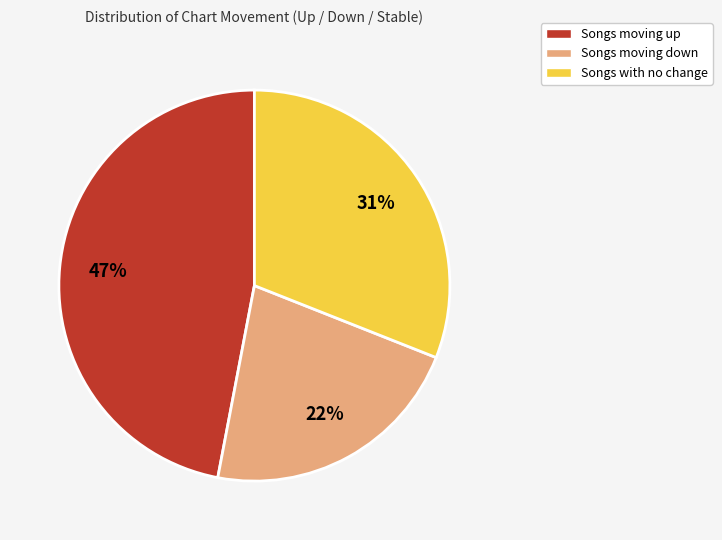

How many segments does this pie chart have?

3